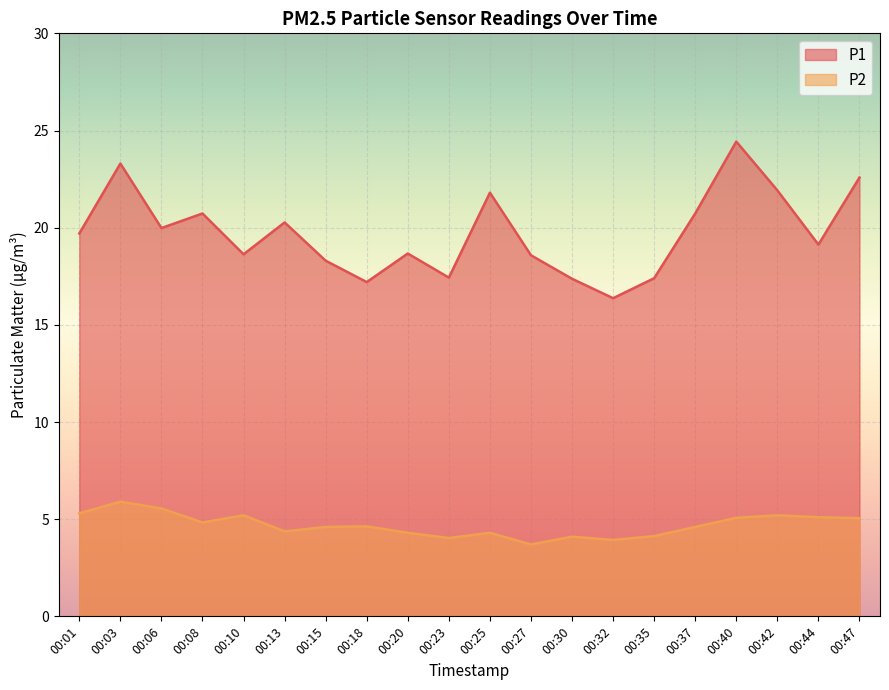

What is the lowest value of the P1 series?

16.4